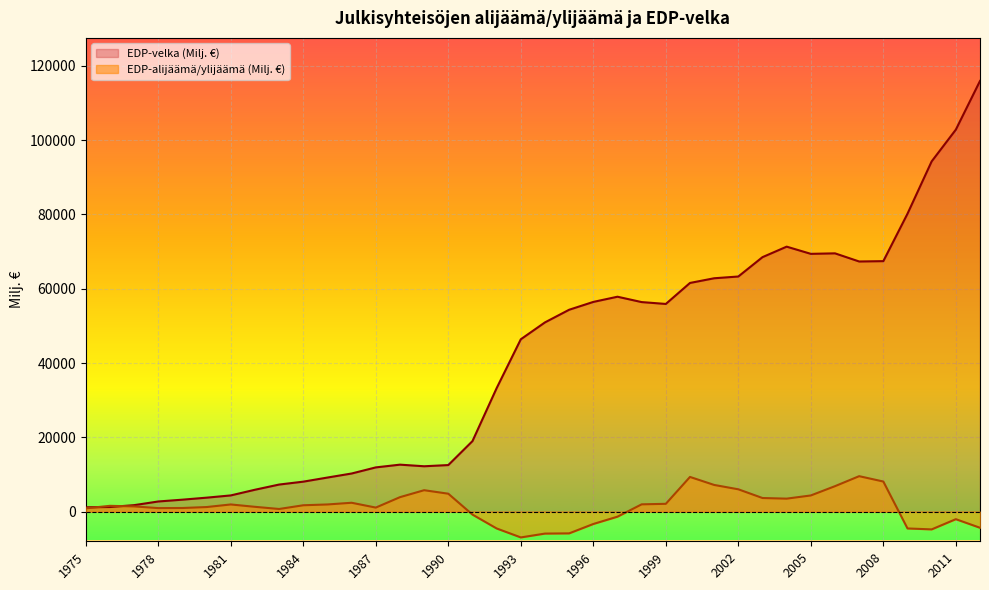

Where does the EDP-velka (Milj. €) series first go above 50950?

1995